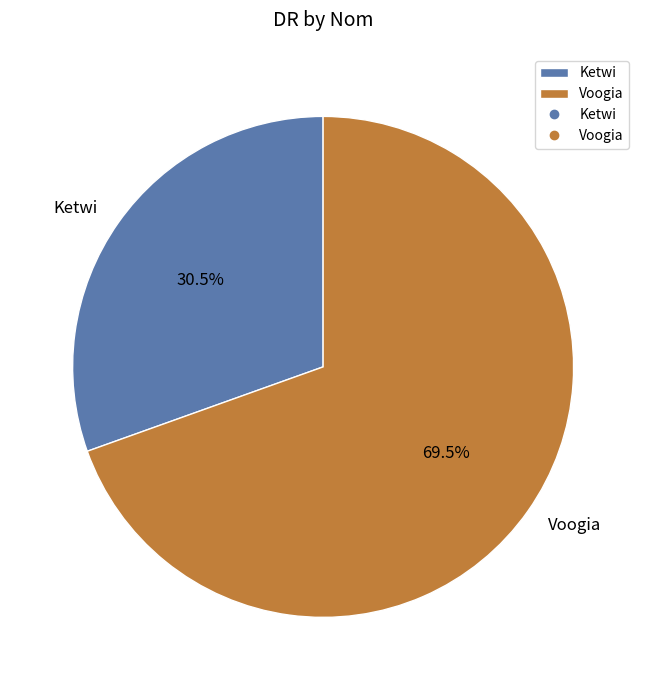

Does Voogia represent more than half of the total?

Yes